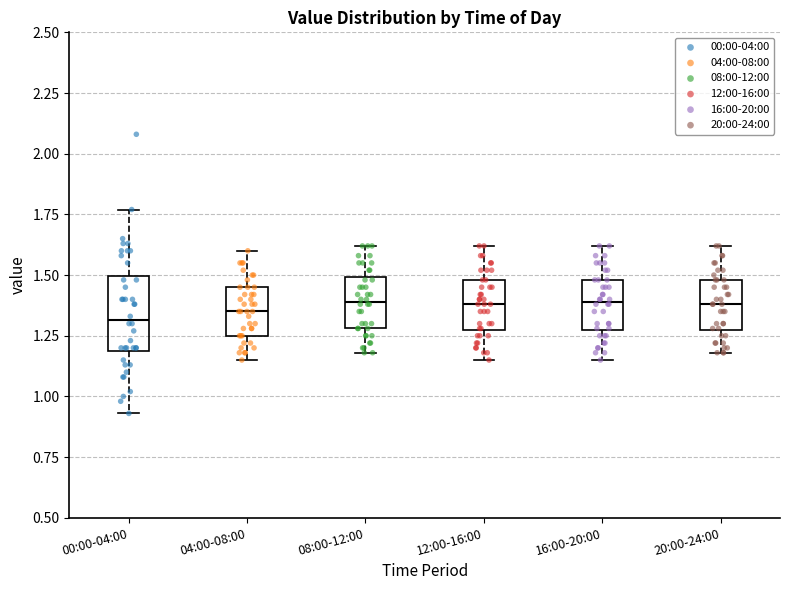

Reading left to right, transcribe this box plot: for each box, give where its median line is, the range the box spans, and where its two whiskers end, as read against the y-axis. The values are not printed on the chart, so give them approximately, as read against the axis.

00:00-04:00: median 1.30, box 1.20 to 1.50, whiskers 0.95 to 1.75
04:00-08:00: median 1.35, box 1.25 to 1.45, whiskers 1.15 to 1.60
08:00-12:00: median 1.40, box 1.30 to 1.50, whiskers 1.20 to 1.60
12:00-16:00: median 1.40, box 1.25 to 1.50, whiskers 1.15 to 1.60
16:00-20:00: median 1.40, box 1.25 to 1.50, whiskers 1.15 to 1.60
20:00-24:00: median 1.40, box 1.25 to 1.50, whiskers 1.20 to 1.60